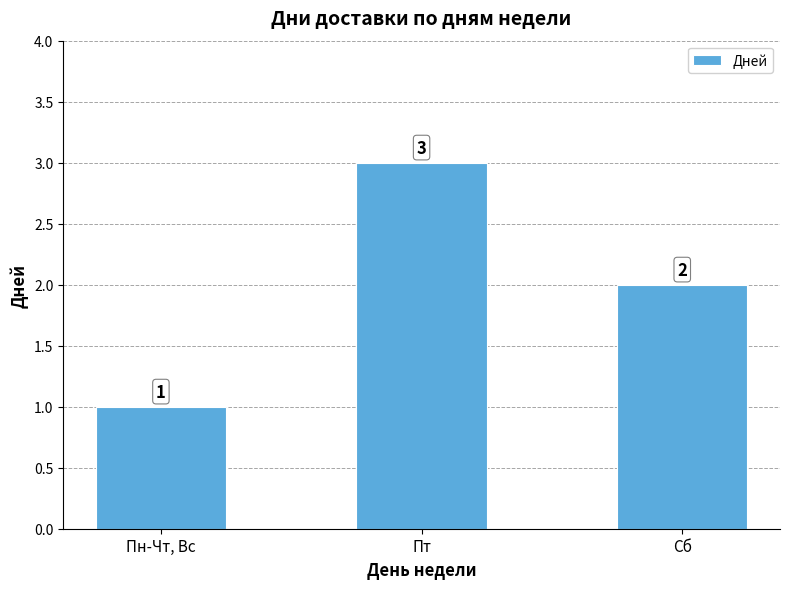

Where does the data first go above 2?

Пт